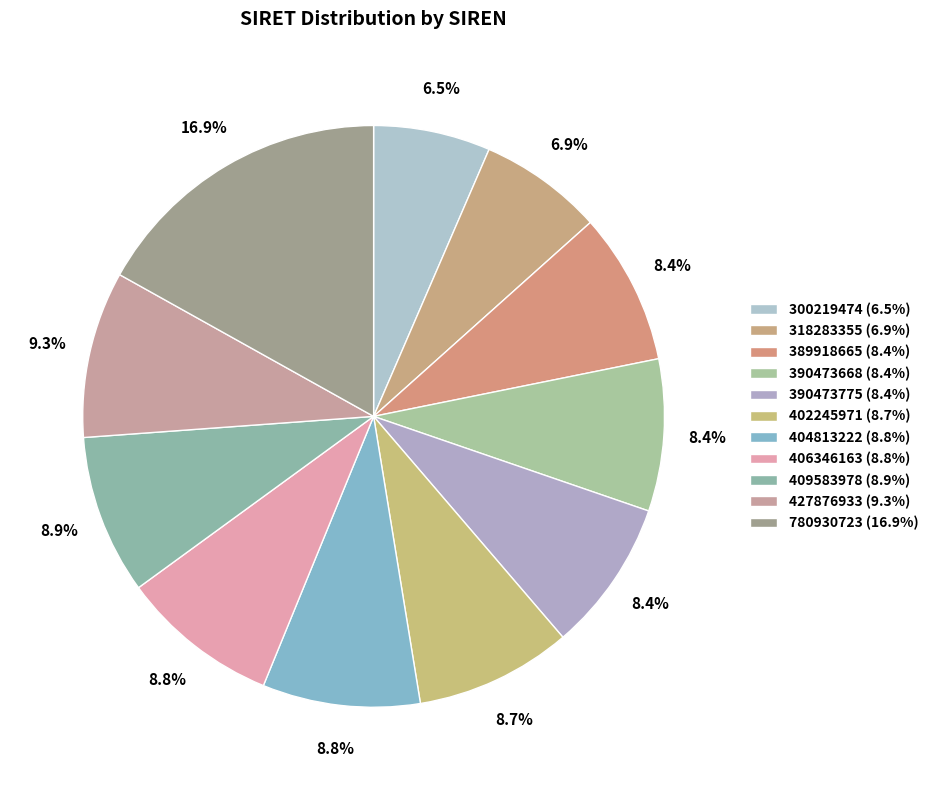

What is the ratio of the value at 404813222 to the value at 406346163?

1.0